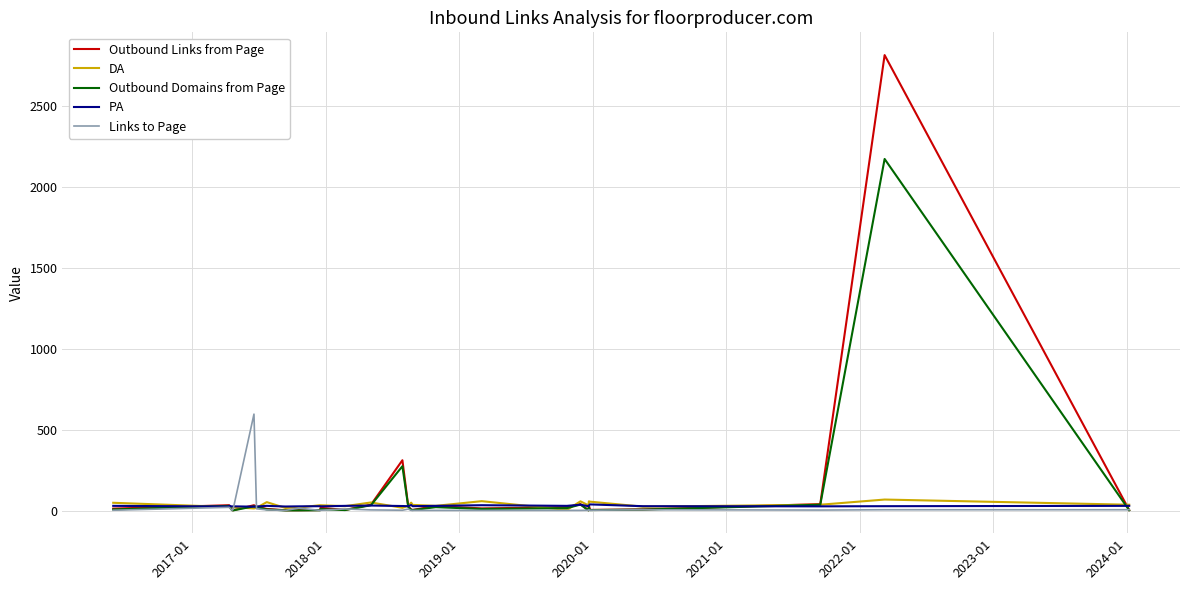

What is the maximum value shown in the chart?

2815